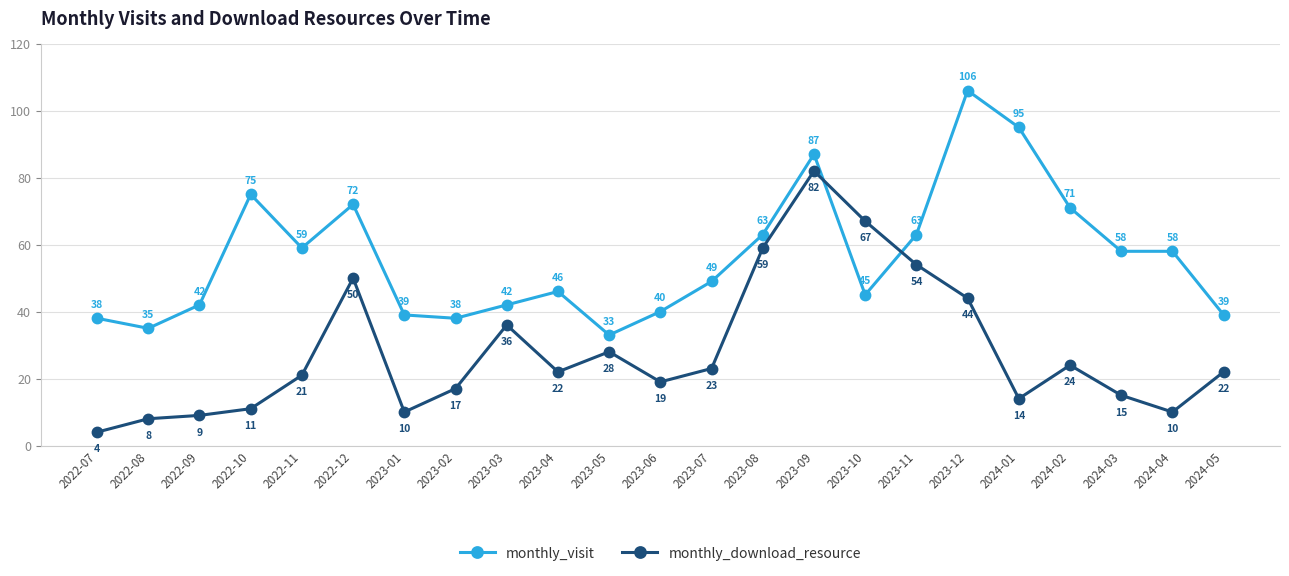

What is the sum of the monthly_download_resource values at 2023-08 and 2022-12?

109